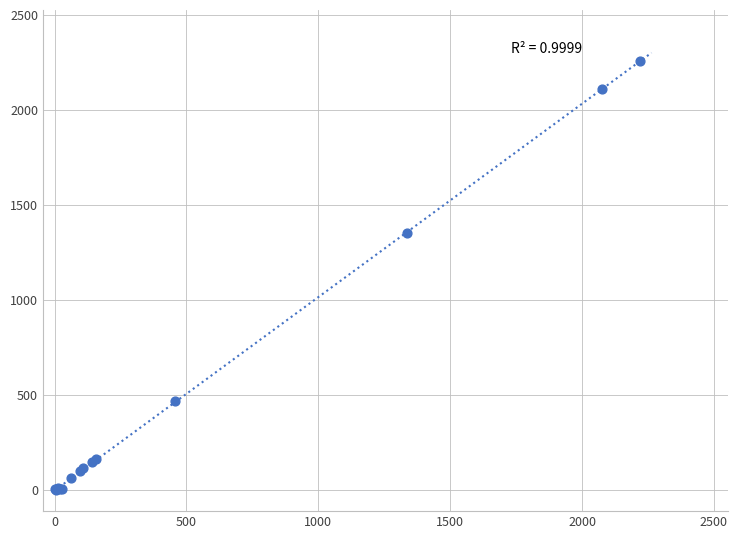

What Y value in the scatter plot is closest to 1128?

1351